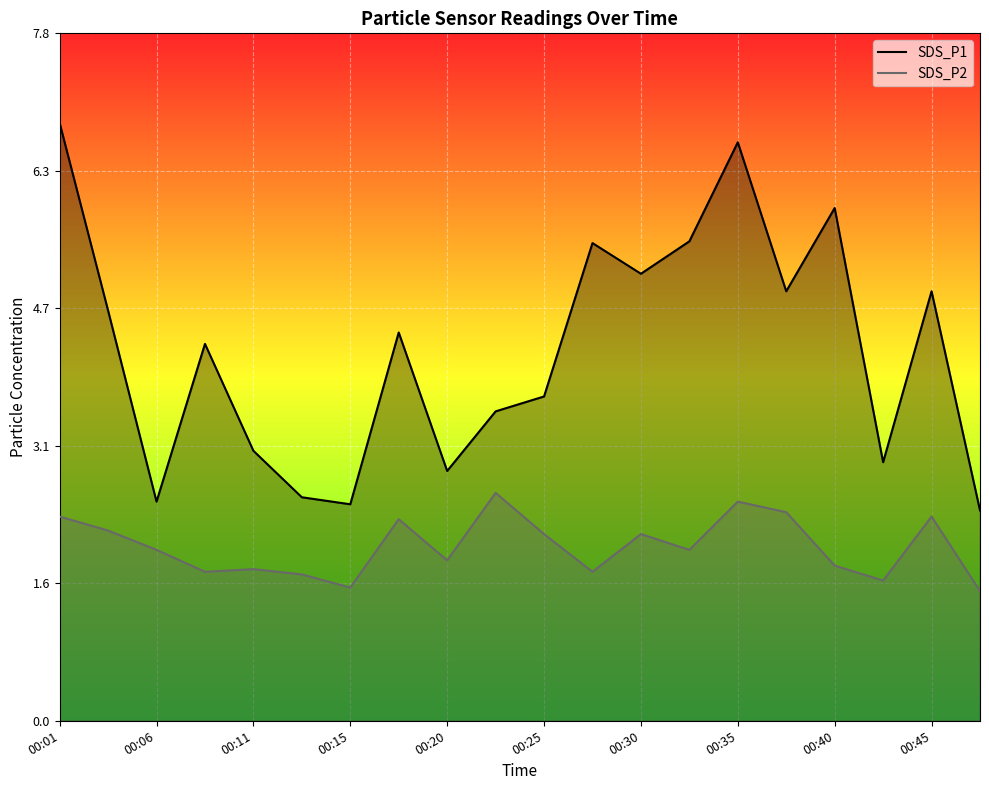

What is the total value across all series at 00:25?

5.8